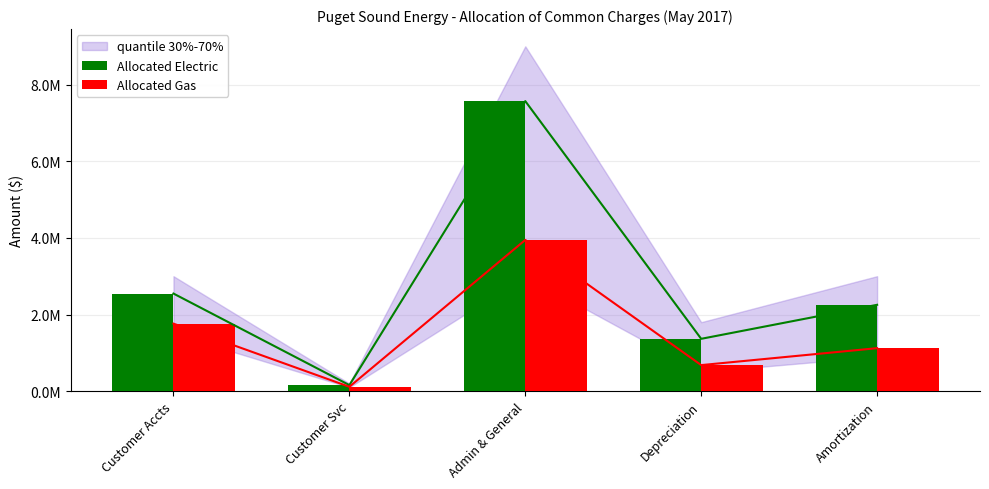

Rank the categories by Allocated Gas value from highest to lowest.

Admin & General, Customer Accts, Amortization, Depreciation, Customer Svc